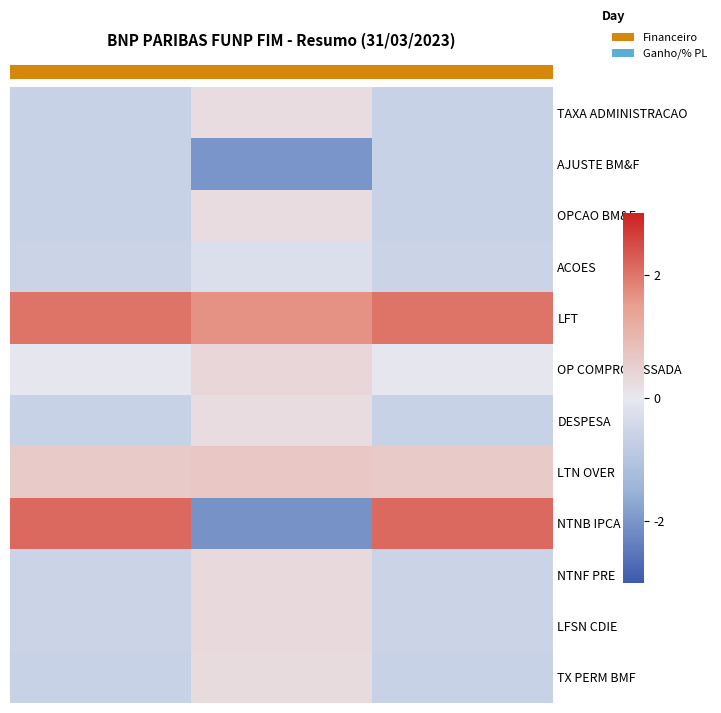

Rank the series by their maximum value, from lowest to highest.

AJUSTE BM&F, ACOES, OPCAO BM&F, DESPESA, TX PERM BMF, NTNF PRE, LFSN CDIE, OP COMPROMISSADA, LTN OVER, 0.0, LFT, NTNB IPCA